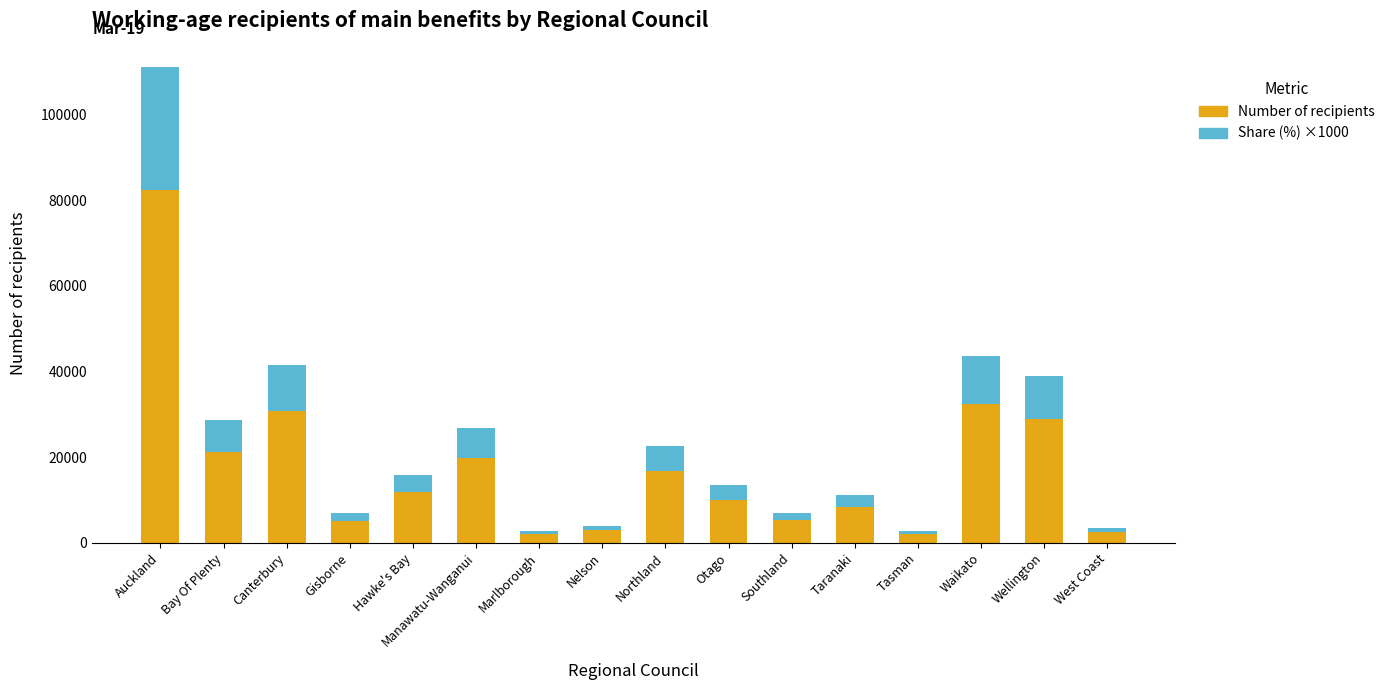

At which category is the sum across all series the highest?

Auckland